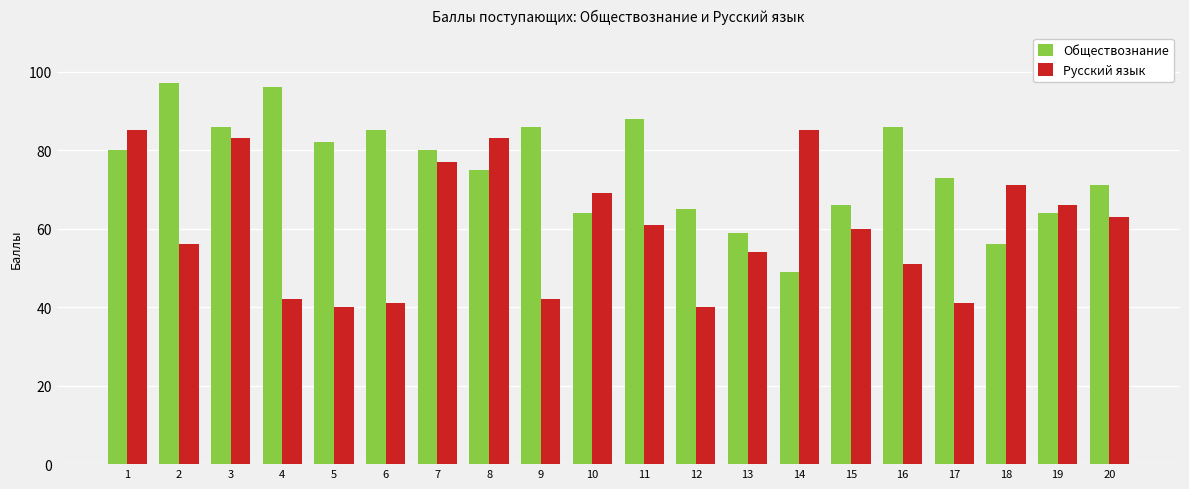

What is the average value of the Обществознание series?

75